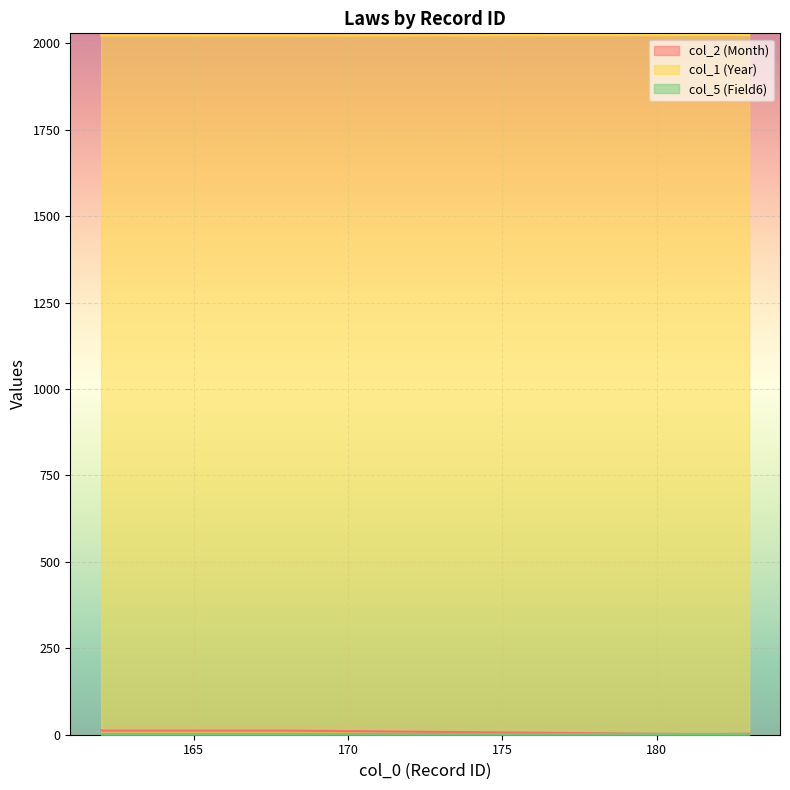

What is the sum of all col_1 (Year) values?

20233